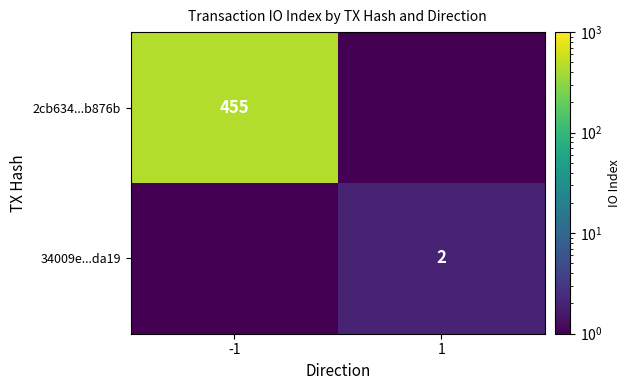

What is the spread (max minus min) of values at 1?

1.9